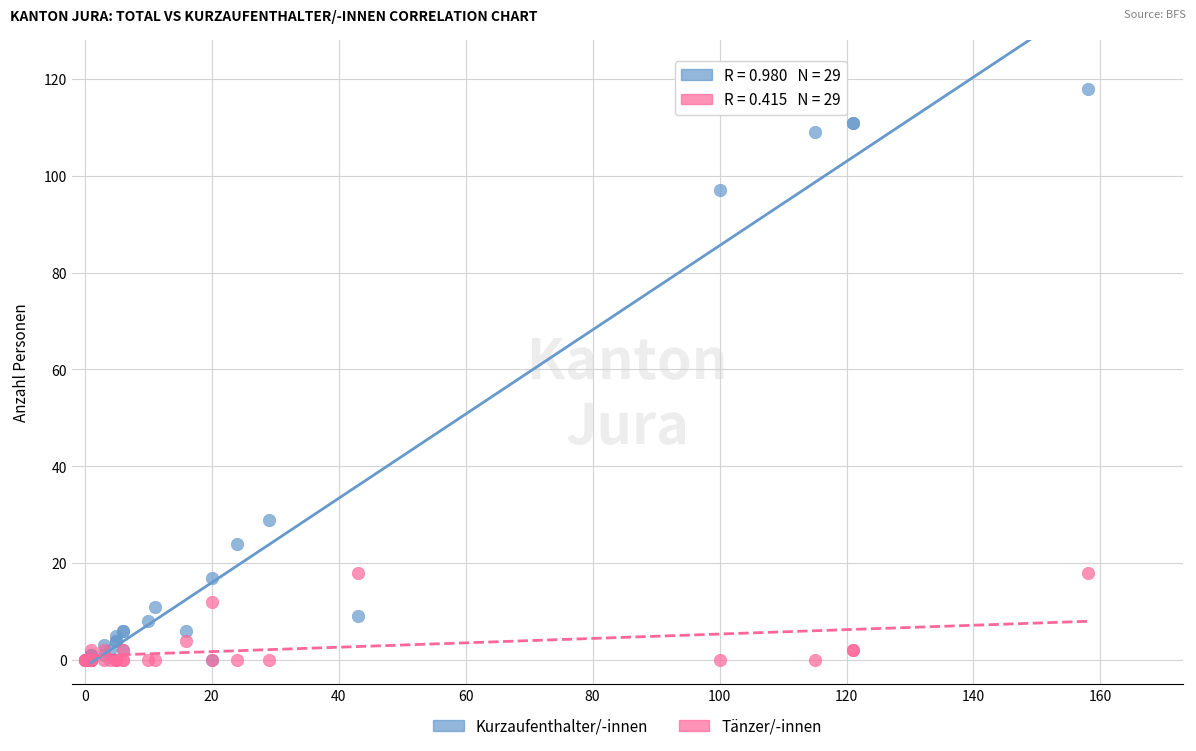

Across all series, what Y value is closest to 59?

29